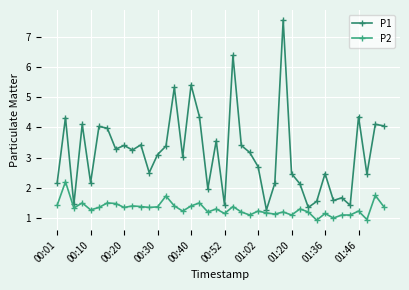

Is this an area chart (filled region under the line)?

No